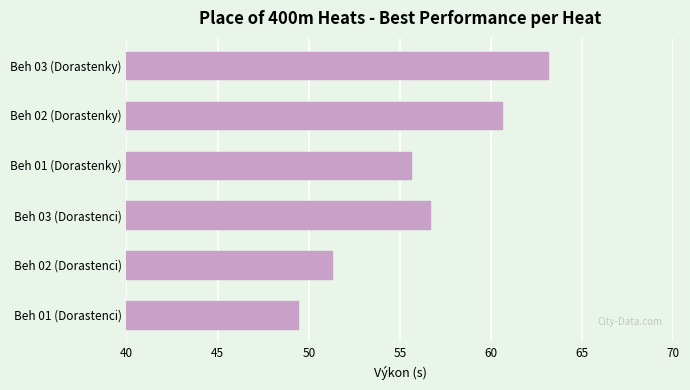

How many values are below 56?

3